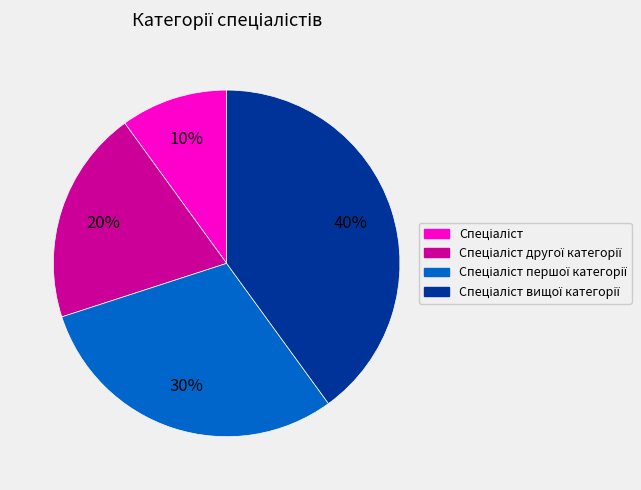

To the nearest percent, what is the difference between the largest and smallest slice percentages?

30%